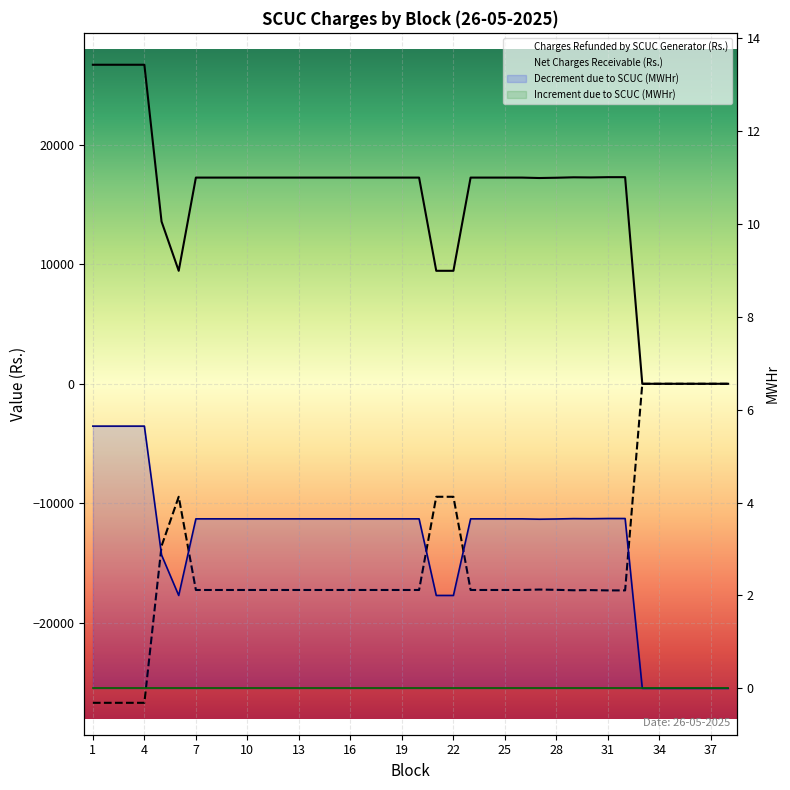

Which category has the highest value across all series?

1